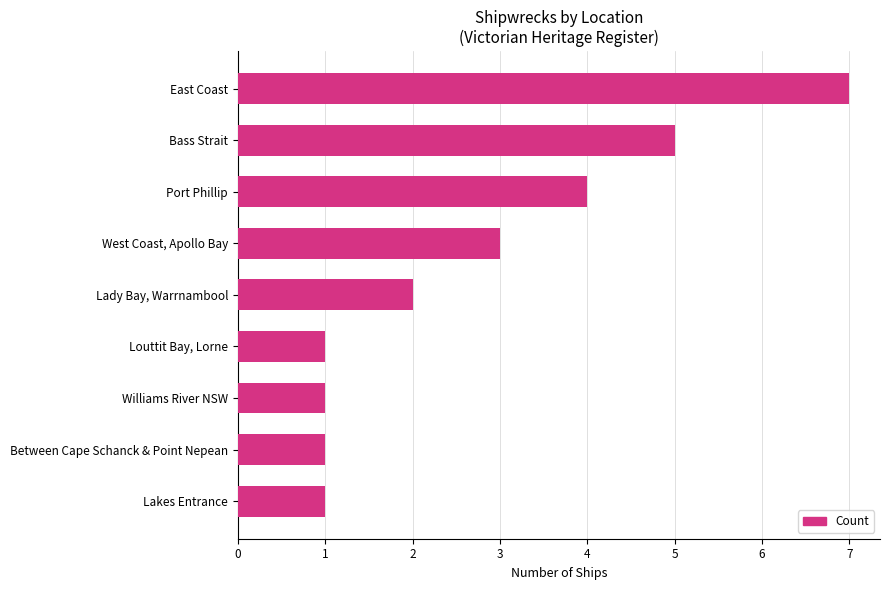

Does the chart contain any negative values?

No